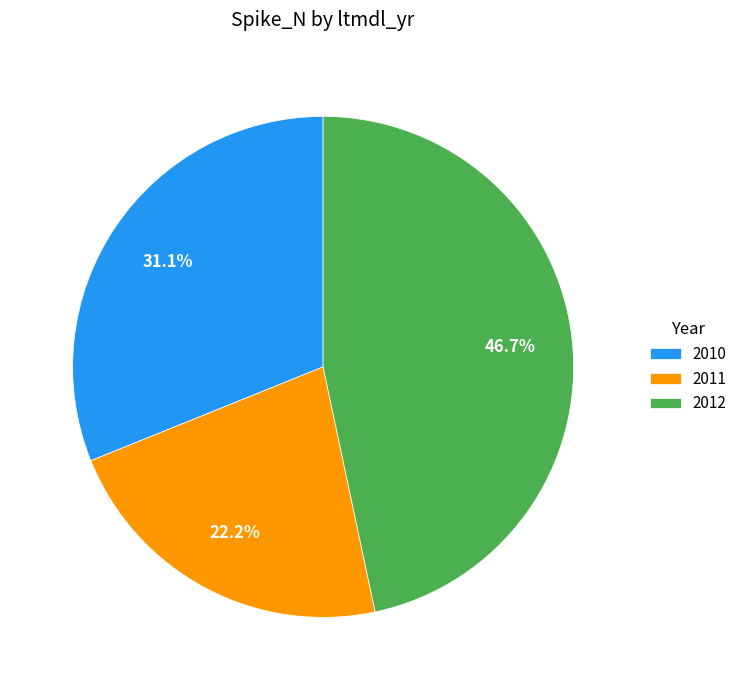

How many slices are in this pie chart?

3